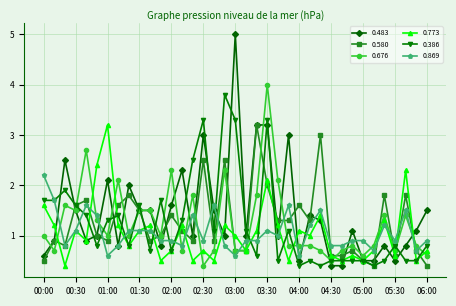

Which series has the largest range (max minus min)?

0.483